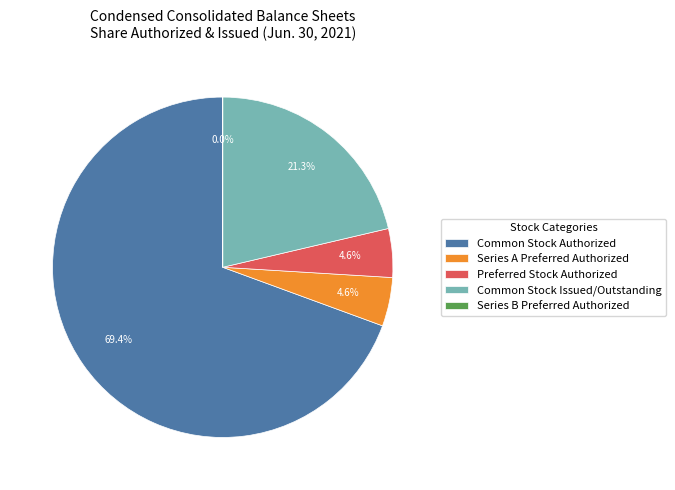

What is the largest slice in the pie chart?

Common Stock Authorized